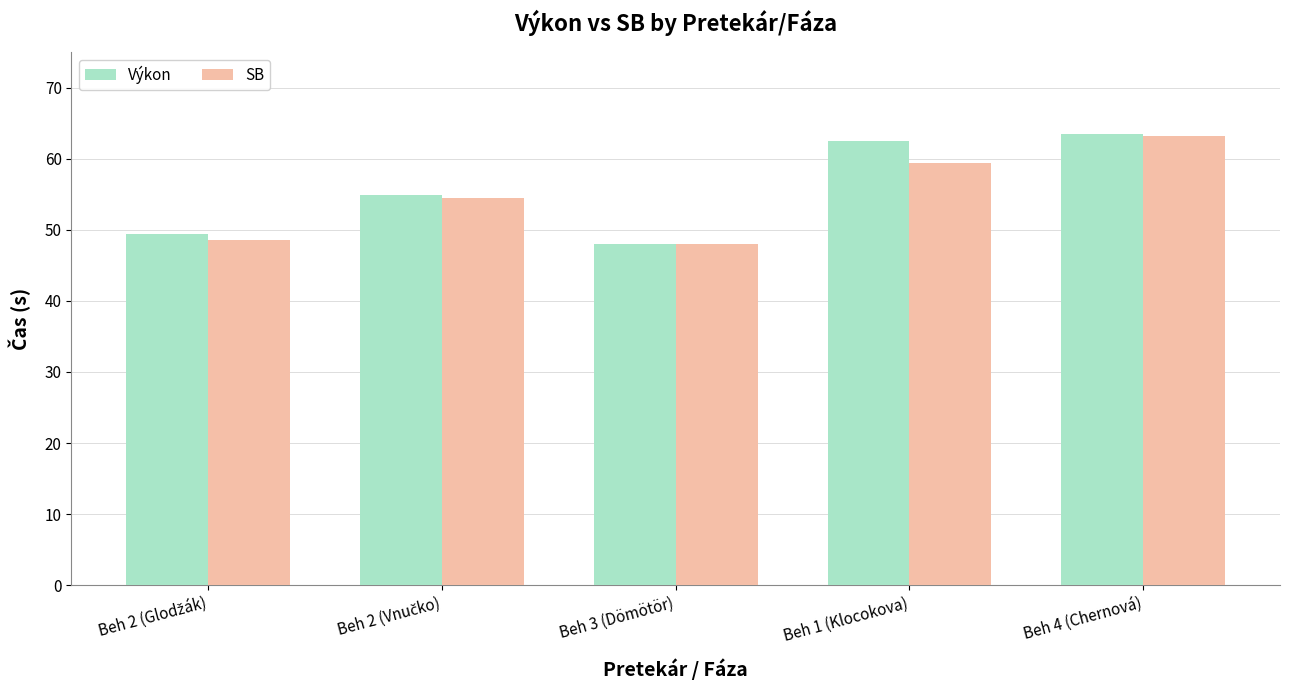

The value of Výkon at Beh 3 (Dömötör) is 48.1. True or false?

True